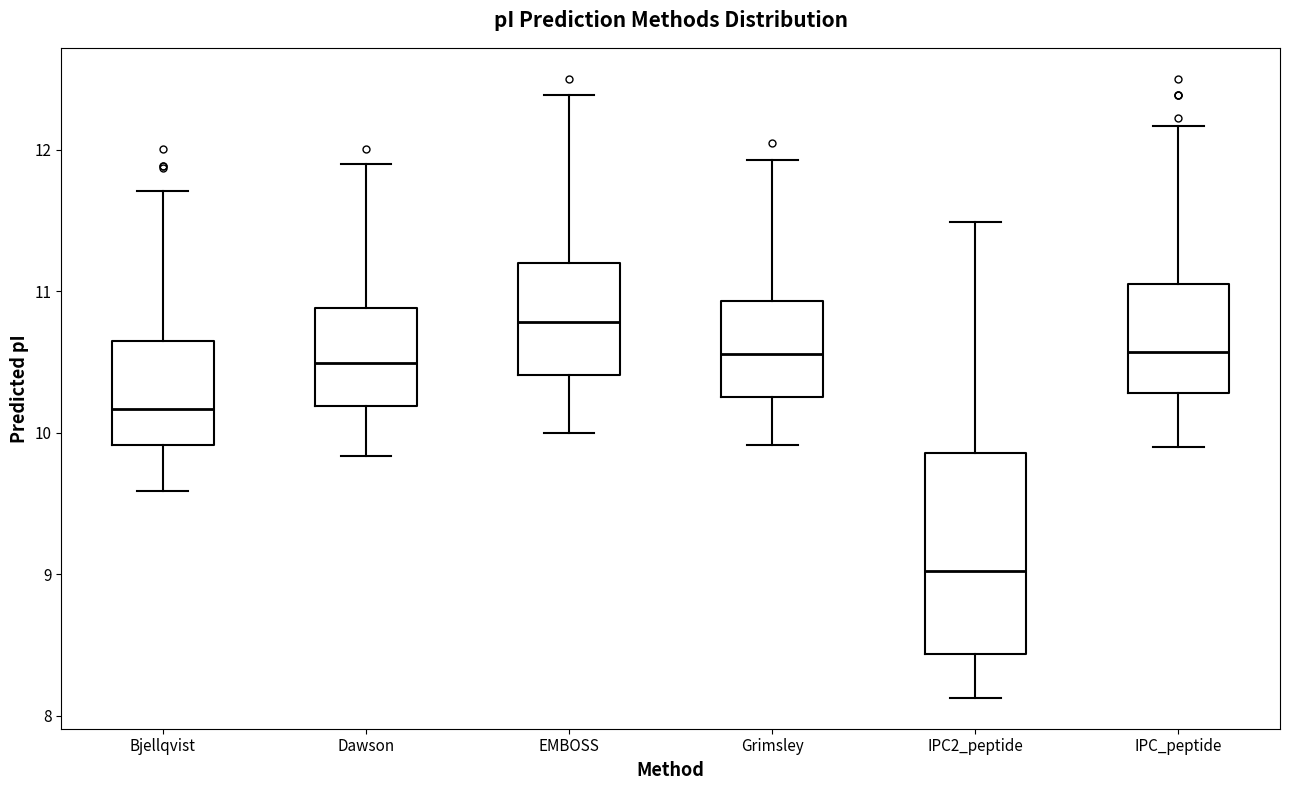

Which box is the tallest, from its lower edge to its upper edge?

IPC2_peptide